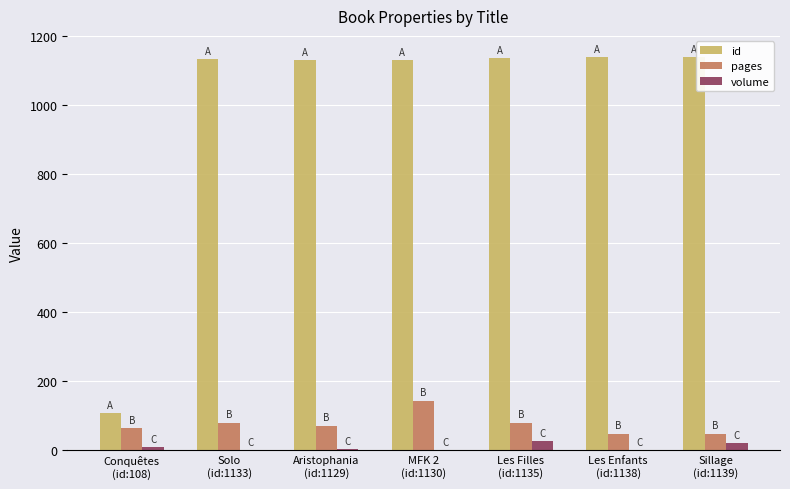

True or false: id has a value of 791 at Sillage
(id:1139).

False